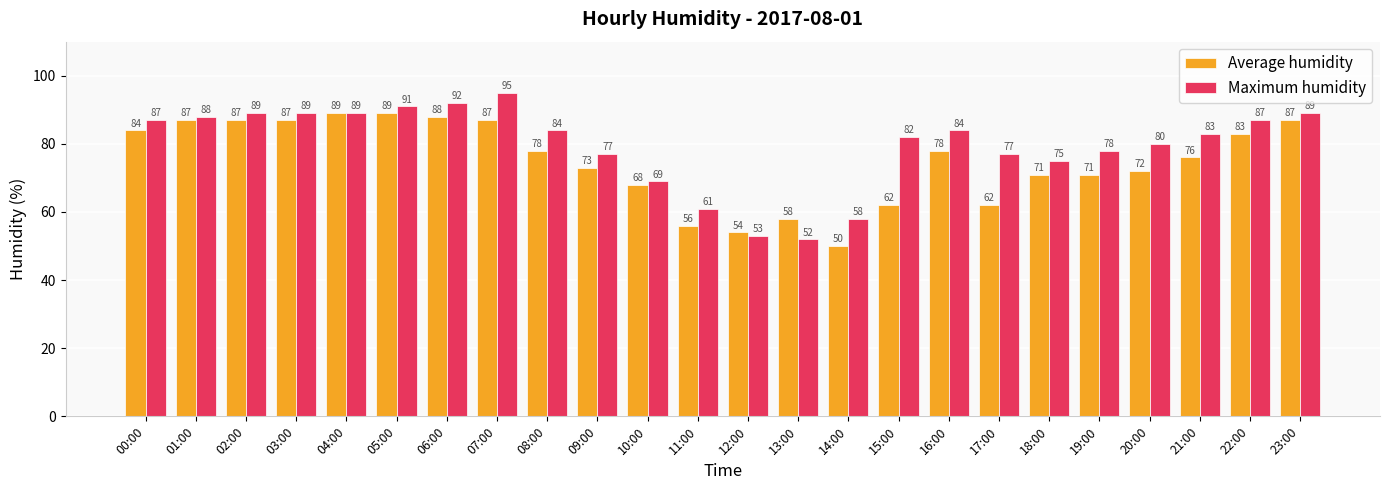

How many groups of bars are there?

24